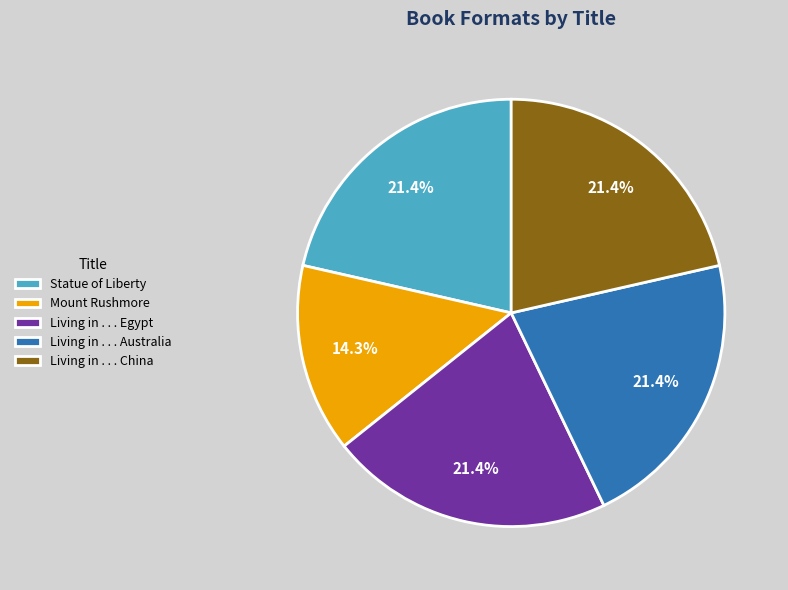

Does Mount Rushmore account for over 50% of the chart?

No